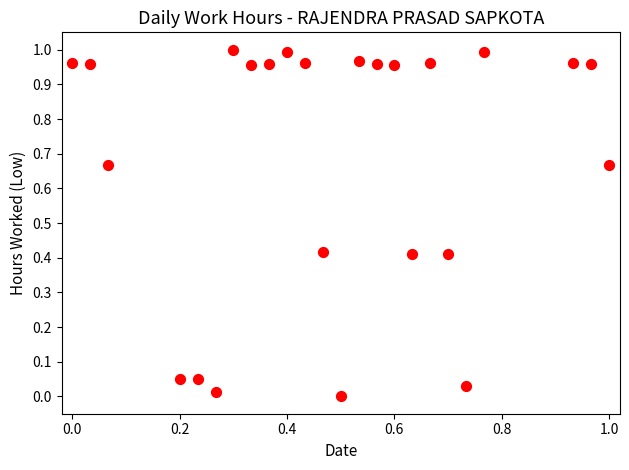

How many points are shown in the scatter plot?

24